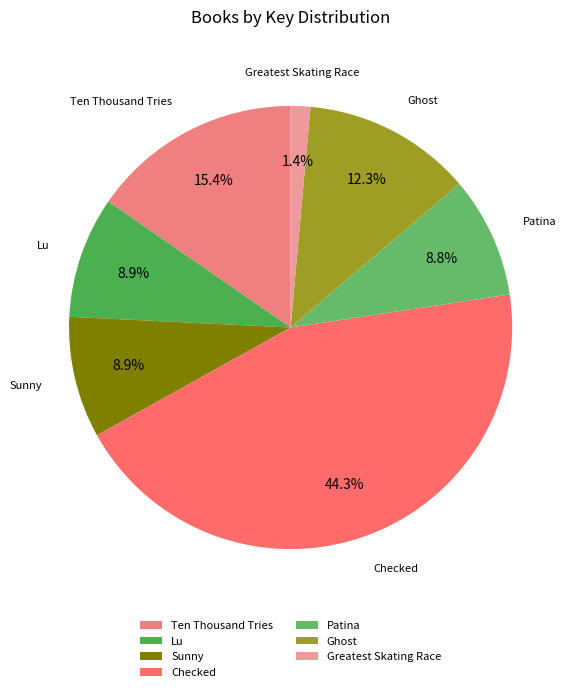

Count the number of slices in the pie.

7